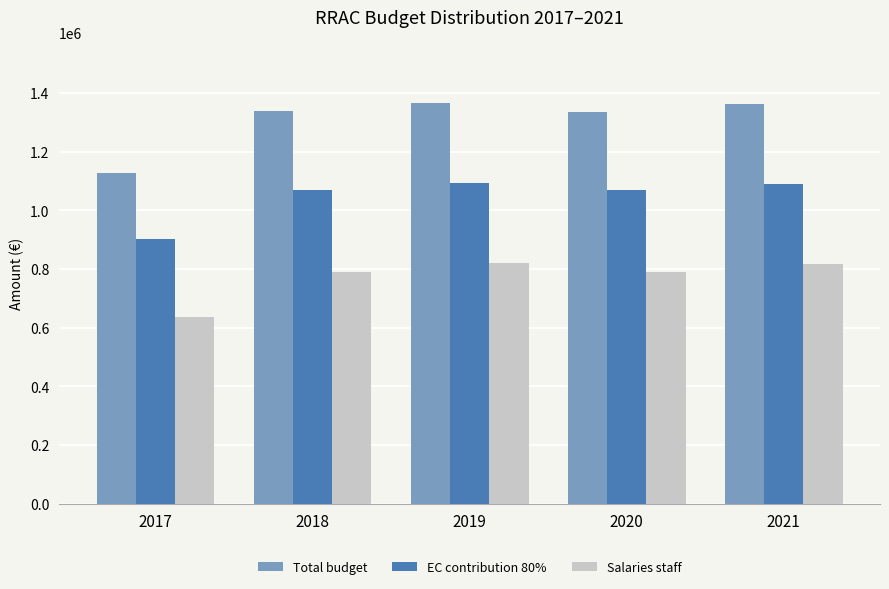

Rank the series by their average value, from highest to lowest.

Total budget, EC contribution 80%, Salaries staff